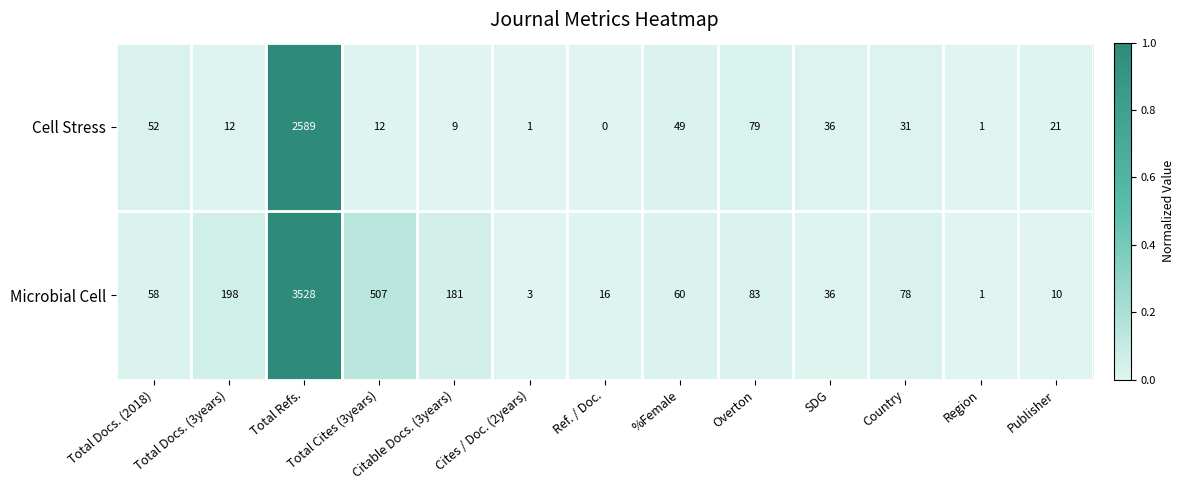

List the labels in order of Microbial Cell value, largest first.

Total Refs., Total Cites (3years), Total Docs. (3years), Citable Docs. (3years), Overton, Country, %Female, Total Docs. (2018), SDG, Ref. / Doc., Publisher, Cites / Doc. (2years), Region